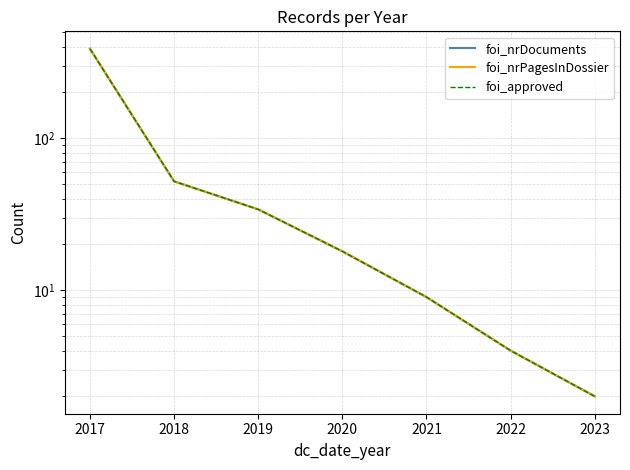

Between 2018 and 2019, which is larger?

2018